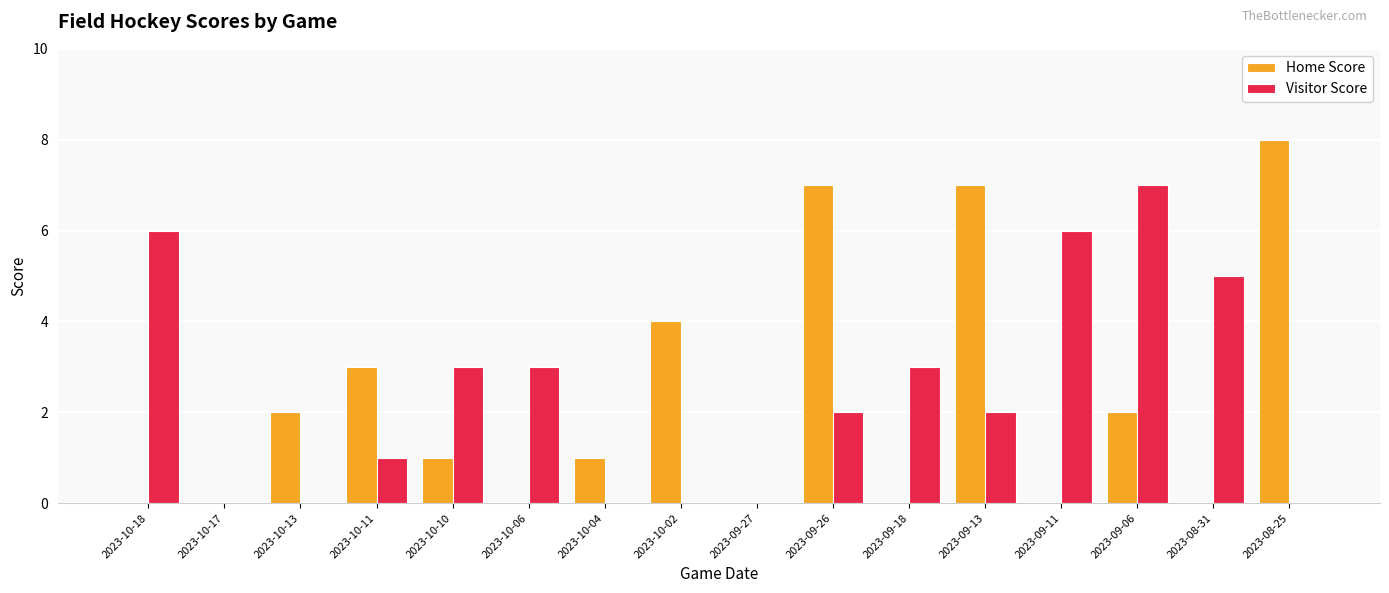

Between 2023-10-17 and 2023-10-13, which series saw the biggest shift?

Home Score